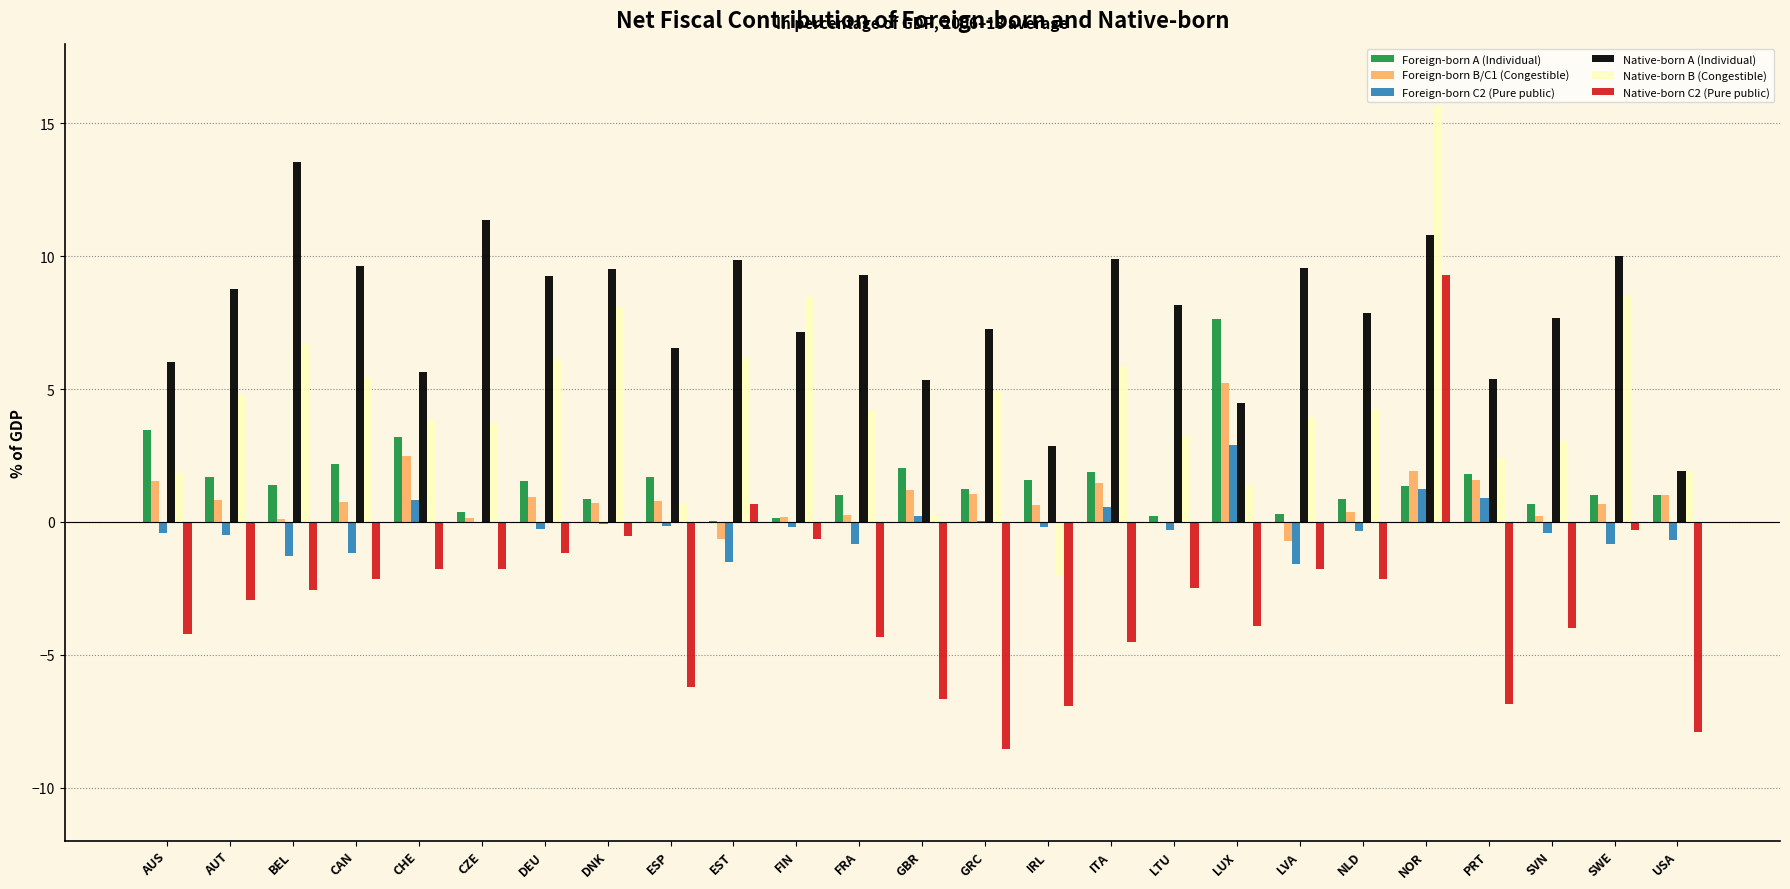

Which category has the highest value across all series?

NOR